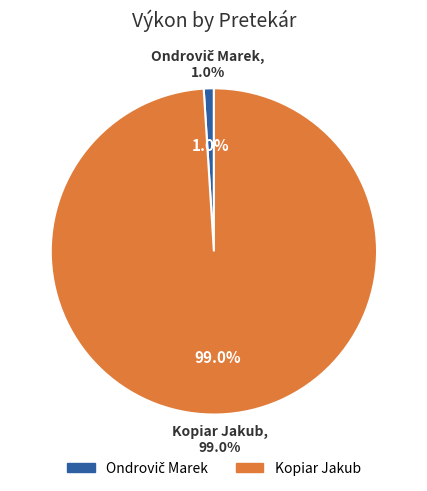

True or false: Kopiar Jakub accounts for 99% of the total.

True